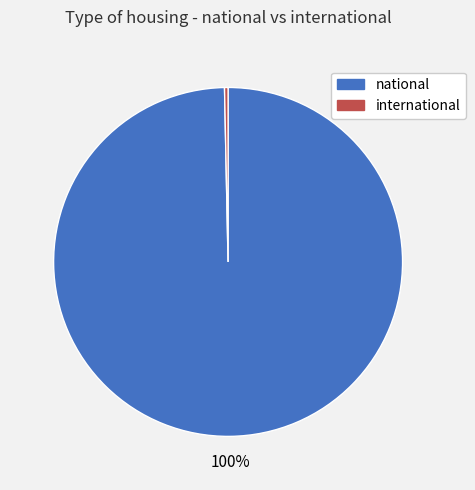

True or false: international accounts for 0% of the total.

True